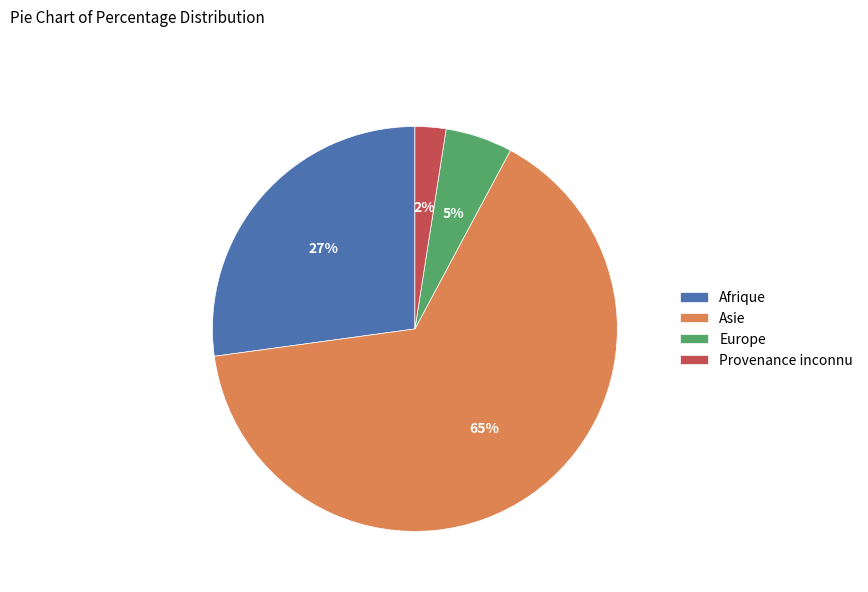

Rank the categories by value from lowest to highest.

Provenance inconnu, Europe, Afrique, Asie